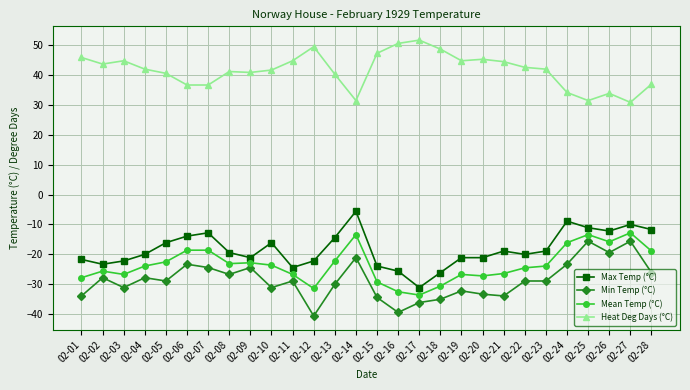

Which category has the highest value in the Heat Deg Days (°C) series?

02-17